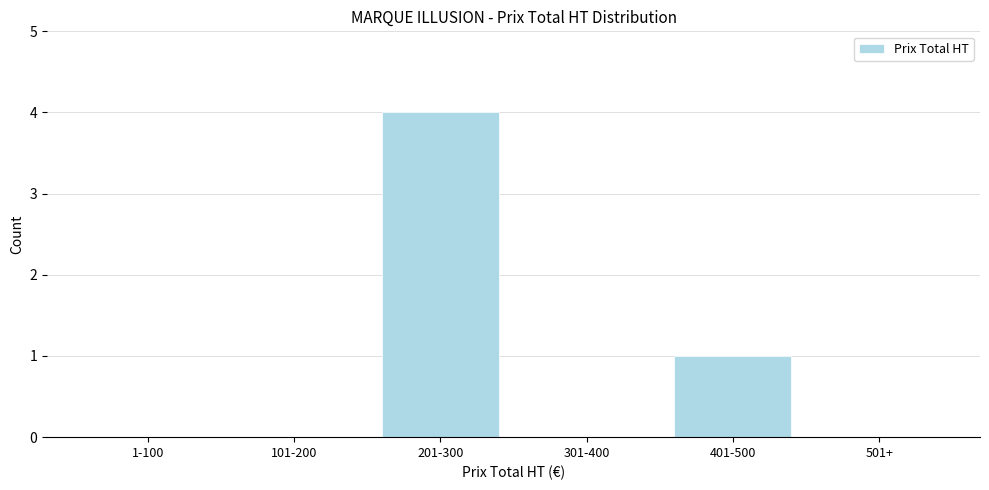

Reading left to right, list all the values displayed in this chart.

1-100=0	101-200=0	201-300=4	301-400=0	401-500=1	501+=0